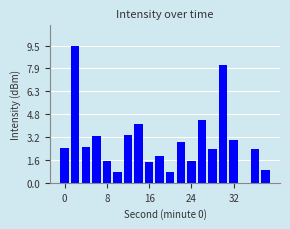

What is the sum of all values?

56.7